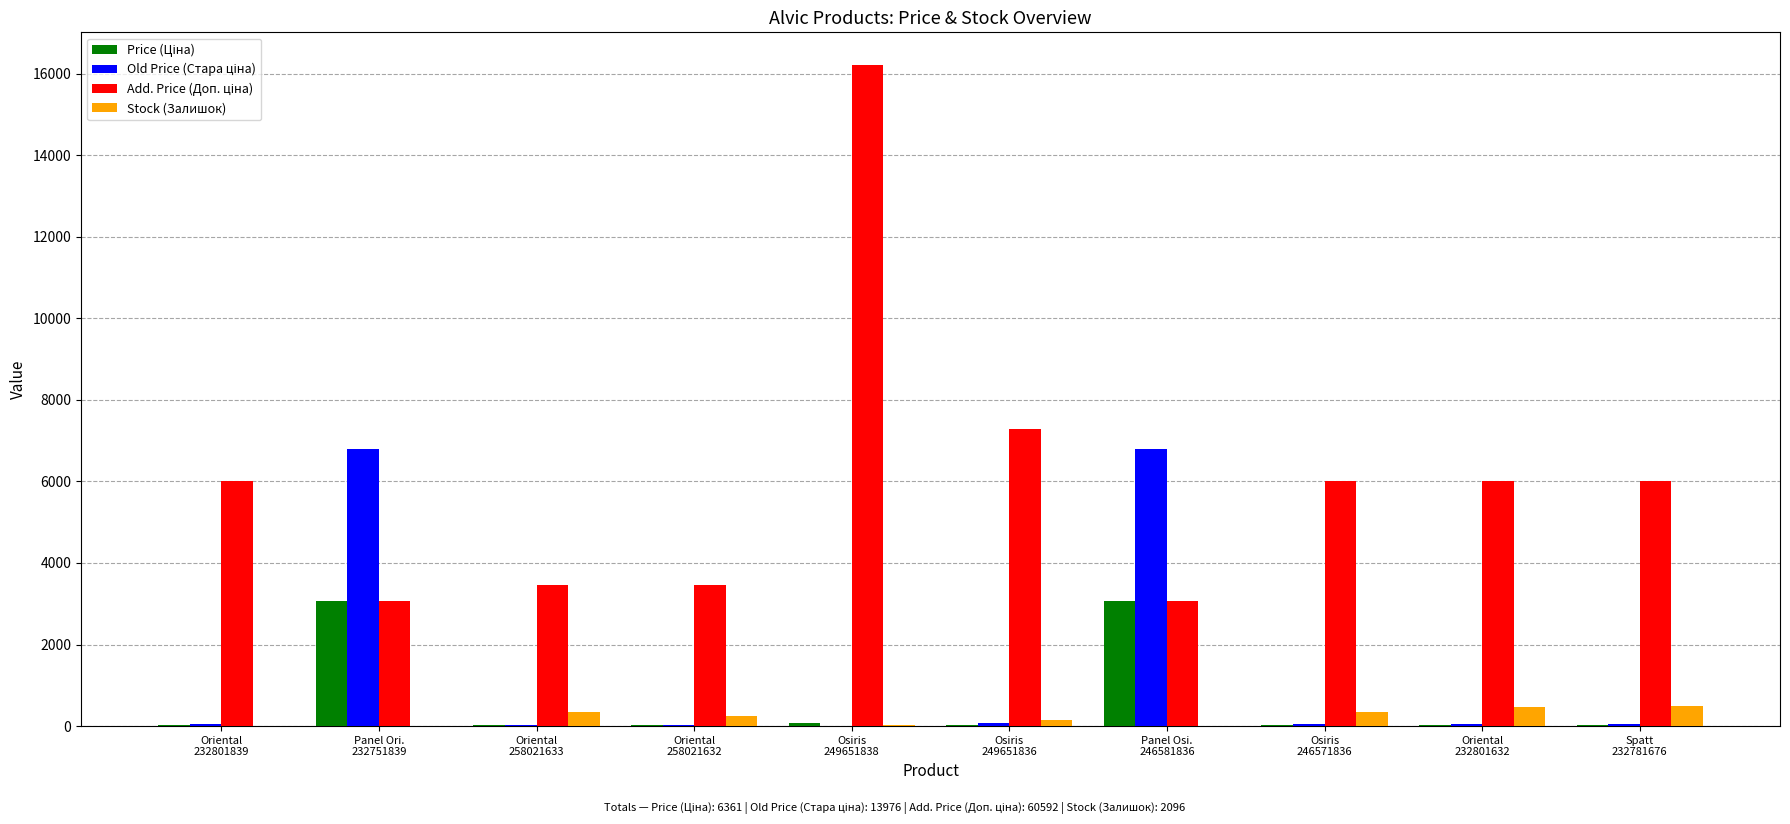

What is the sum of all Stock (Залишок) values?

2096.0